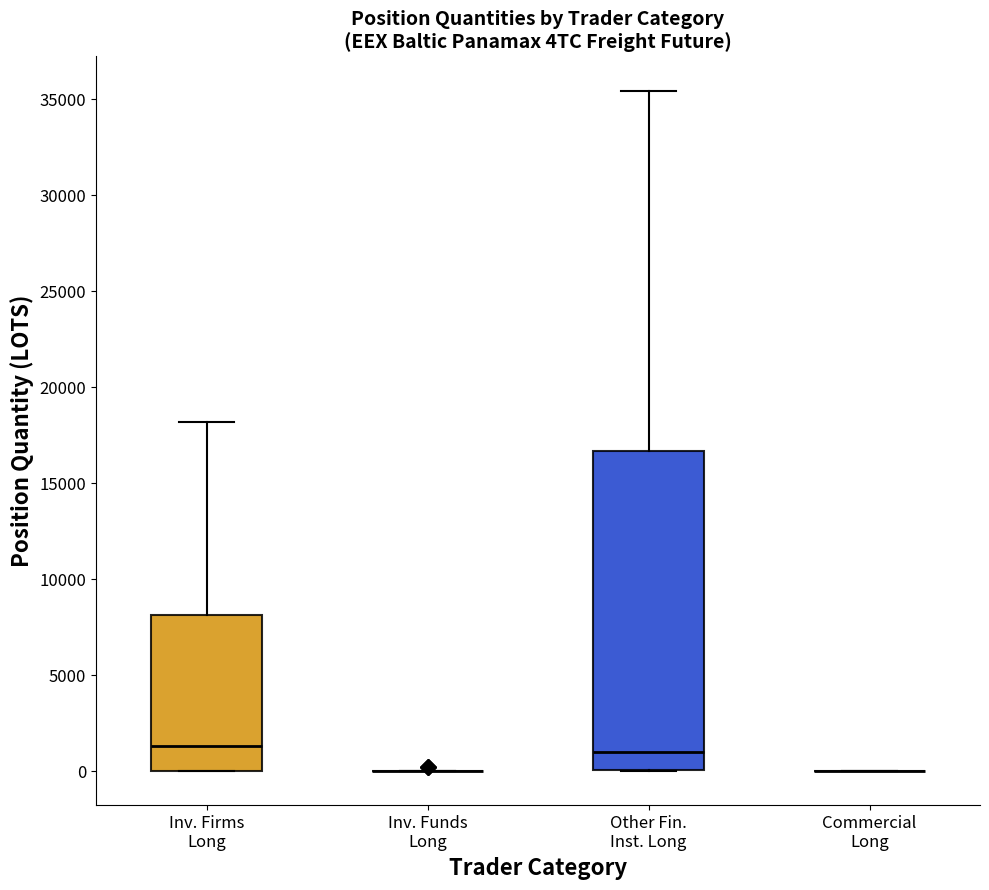

Reading left to right, transcribe this box plot: for each box, give where its median line is, the range the box spans, and where its two whiskers end, as read against the y-axis. The values are not printed on the chart, so give them approximately, as read against the axis.

Inv. Firms Long: median 1500, box 0 to 8000, whiskers 0 to 18000
Inv. Funds Long: box collapsed to a line at 0, whiskers 0 to 0
Other Fin. Inst. Long: median 1000, box 0 to 16500, whiskers 0 to 35500
Commercial Long: box collapsed to a line at 0, whiskers 0 to 0